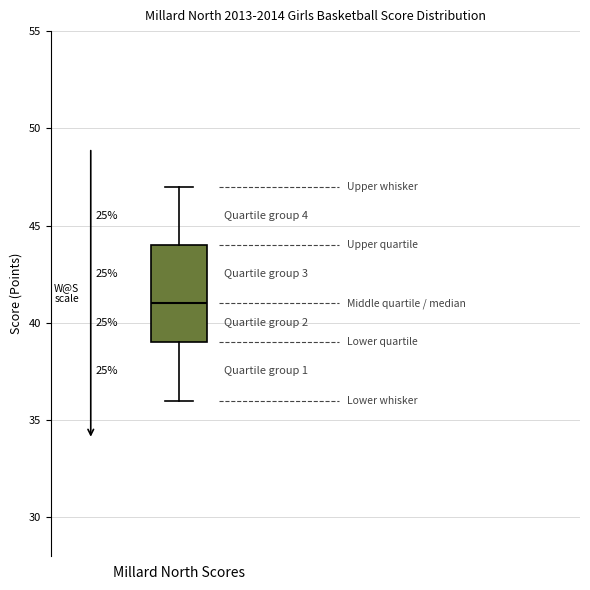

Where does the lower whisker of the box for Millard North Scores end on the y-axis? The values are not printed on the chart, so give them approximately, as read against the axis.

36